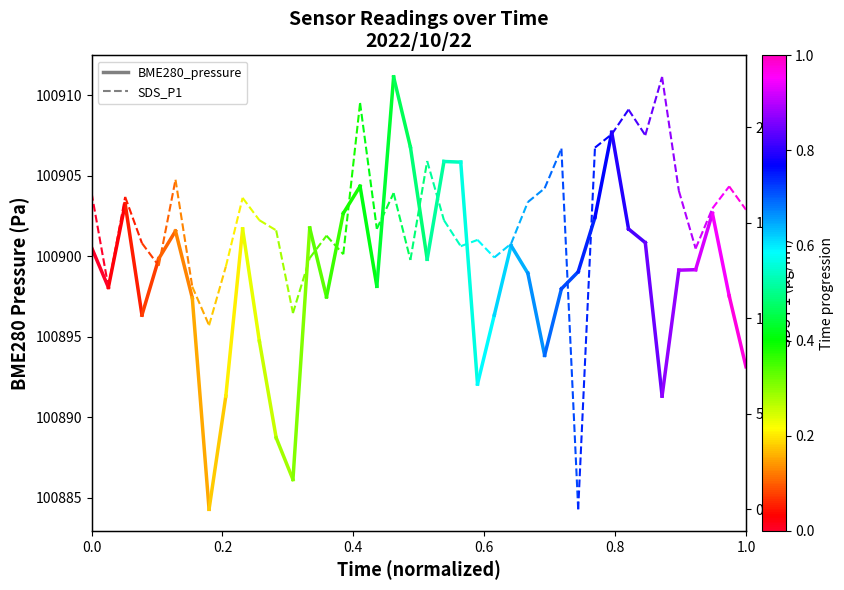

What is the average value of the BME280_pressure series?

100899.3